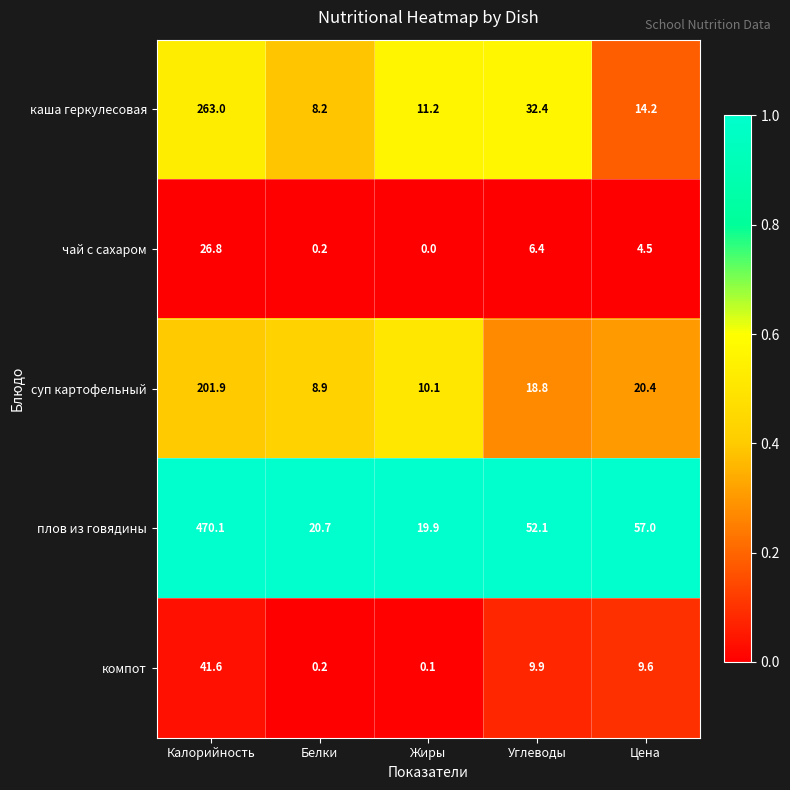

Is it true that компот equals 41.6 at Калорийность?

True